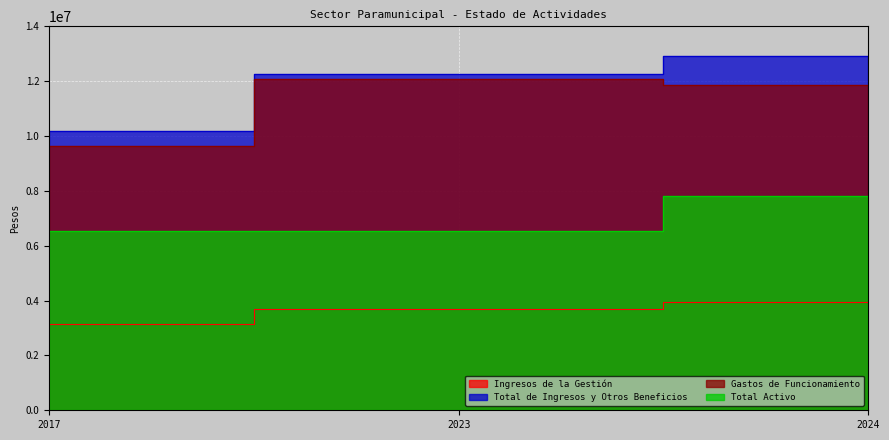

Where is Total Activo nearest to the value 7169184?

2023